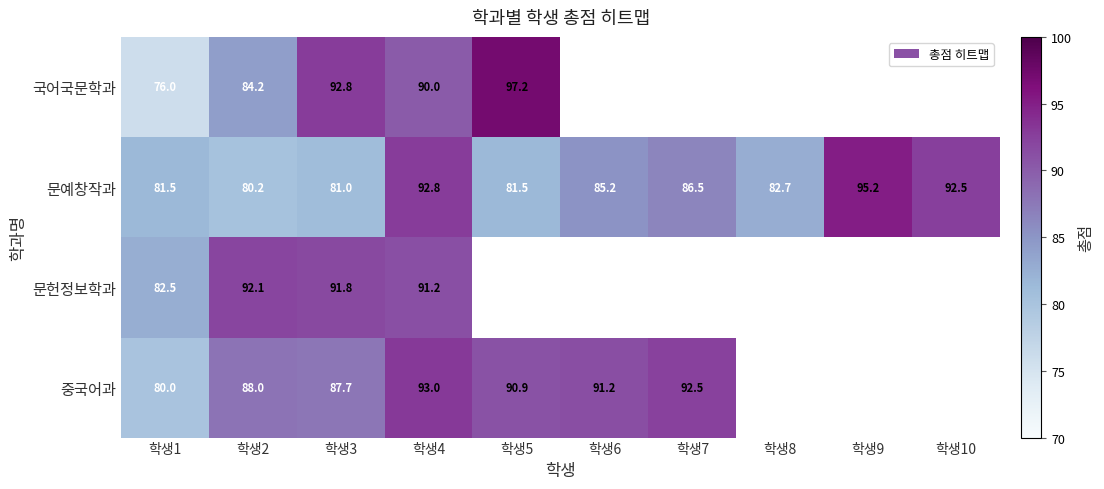

The value of 문예창작과 at 학생3 is 81.0. True or false?

True